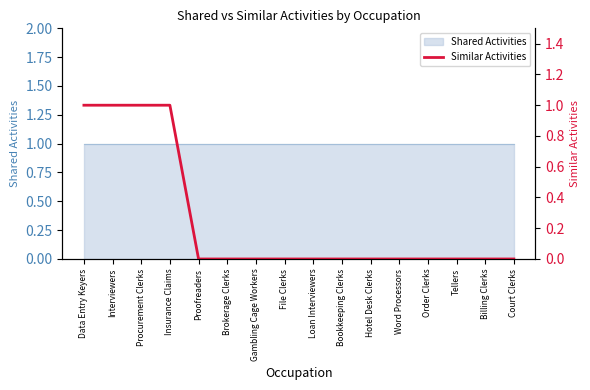

Reading left to right, what are all the values shown in this chart?

1	1	1	1	0	0	0	0	0	0	0	0	0	0	0	0